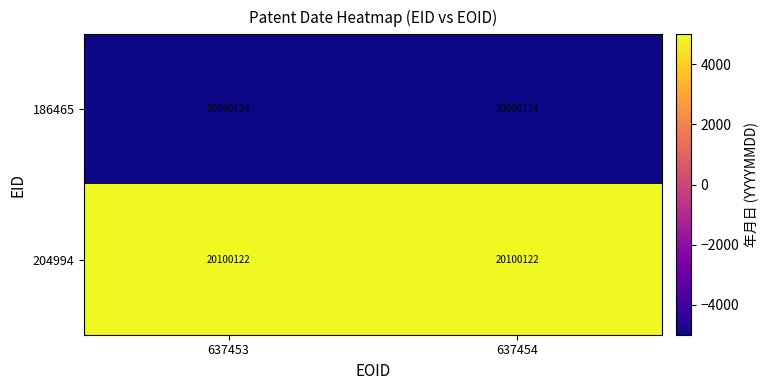

List the series in order of their overall mean, lowest first.

186465, 204994